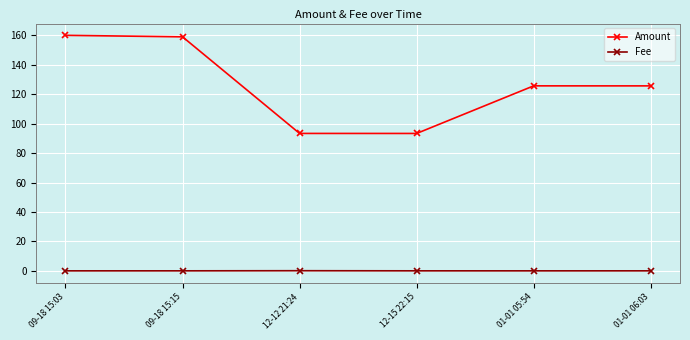

Is the value of Amount at 01-01 05:54 greater than the value of Fee at 01-01 05:54?

Yes